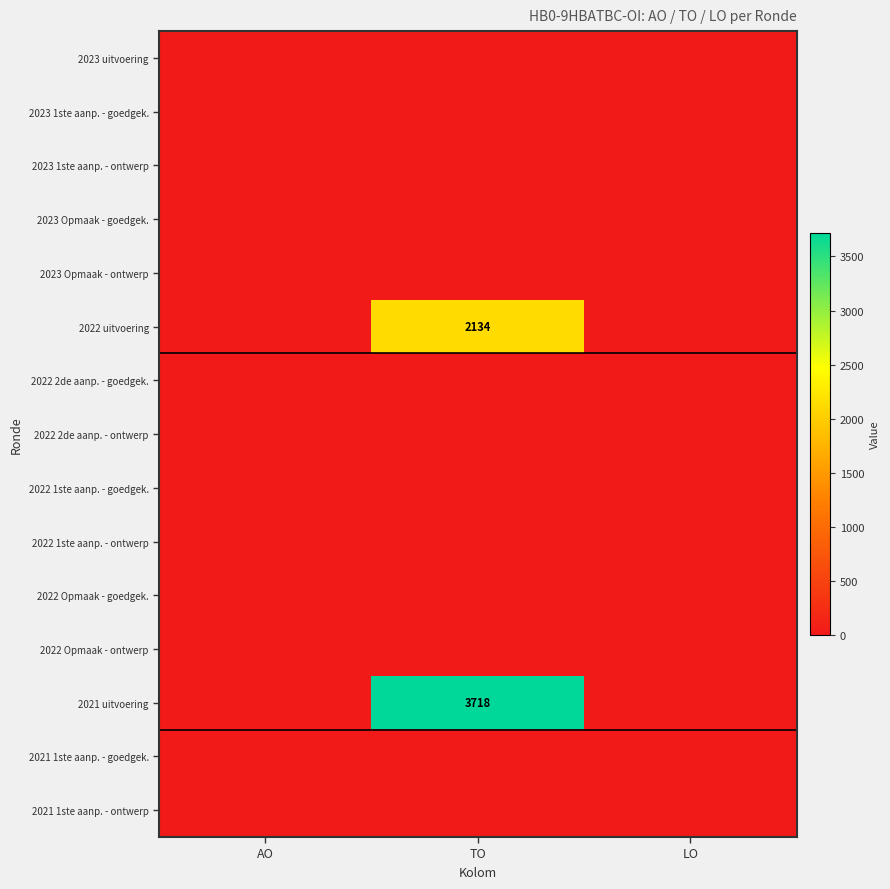

Between AO and TO, which is larger?

AO